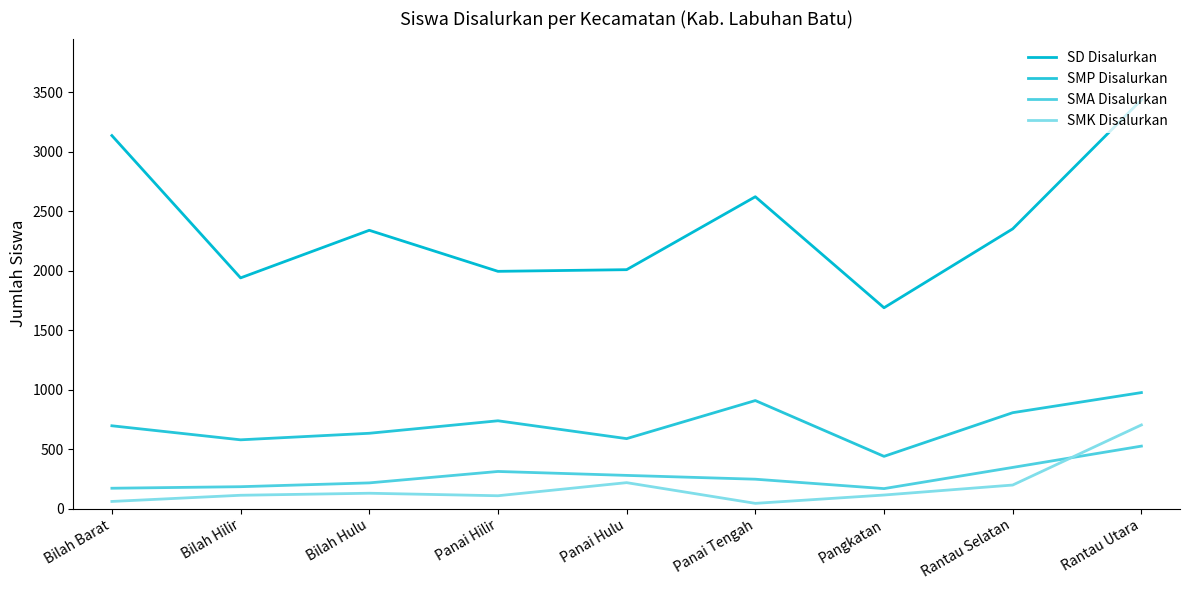

Which series has the largest range (max minus min)?

SD Disalurkan